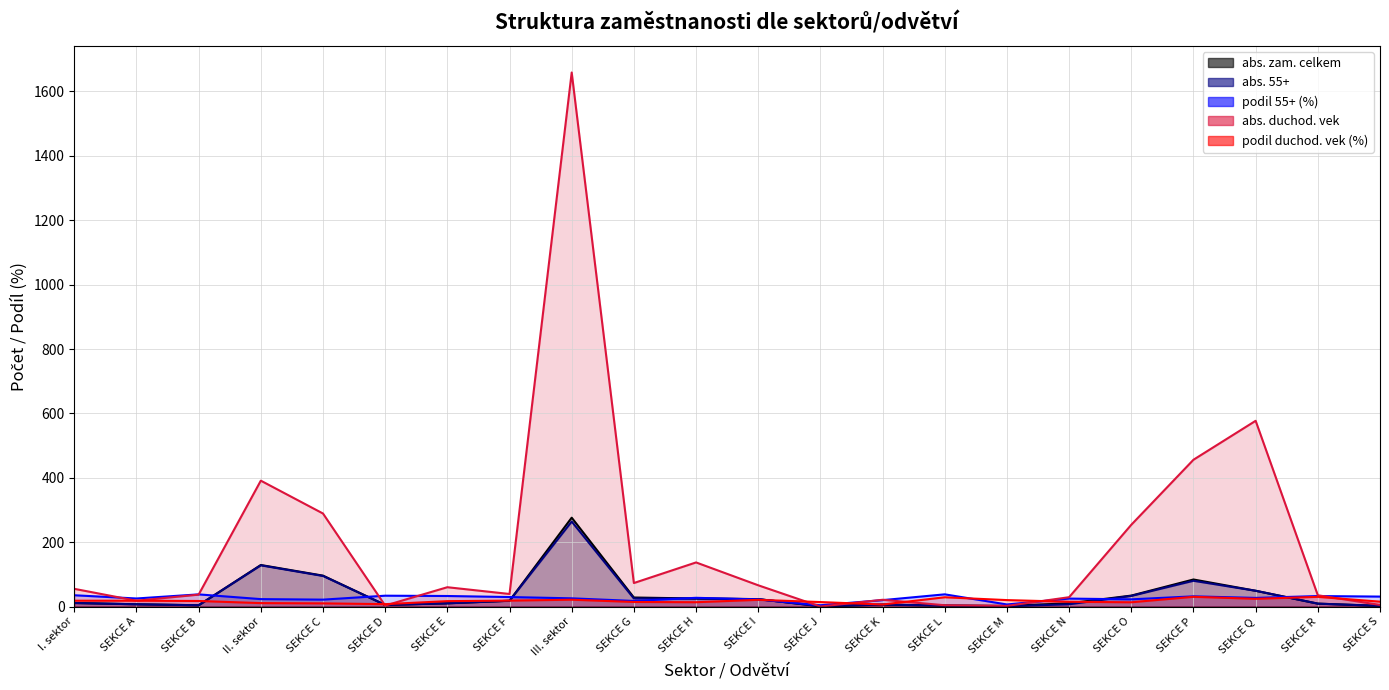

True or false: abs. zam. celkem and abs. 55+ intersect in this chart.

False